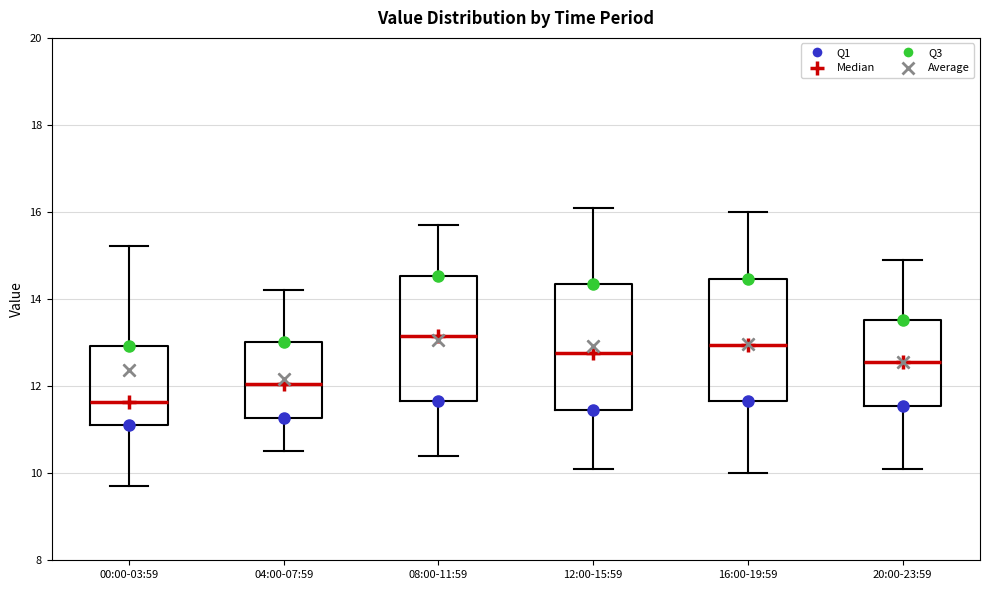

Reading left to right, read every box against the y-axis: the position of its median line, the range the box covers, and the ends of its whiskers. The values are not printed on the chart, so give them approximately, as read against the axis.

00:00-03:59: median 11.6, box 11.2 to 13.0, whiskers 9.8 to 15.2
04:00-07:59: median 12.0, box 11.2 to 13.0, whiskers 10.6 to 14.2
08:00-11:59: median 13.2, box 11.6 to 14.6, whiskers 10.4 to 15.8
12:00-15:59: median 12.8, box 11.4 to 14.4, whiskers 10.2 to 16.2
16:00-19:59: median 13.0, box 11.6 to 14.4, whiskers 10.0 to 16.0
20:00-23:59: median 12.6, box 11.6 to 13.6, whiskers 10.2 to 15.0